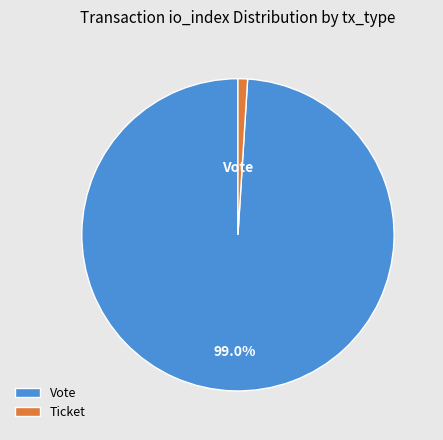

Does Vote represent more than half of the total?

Yes